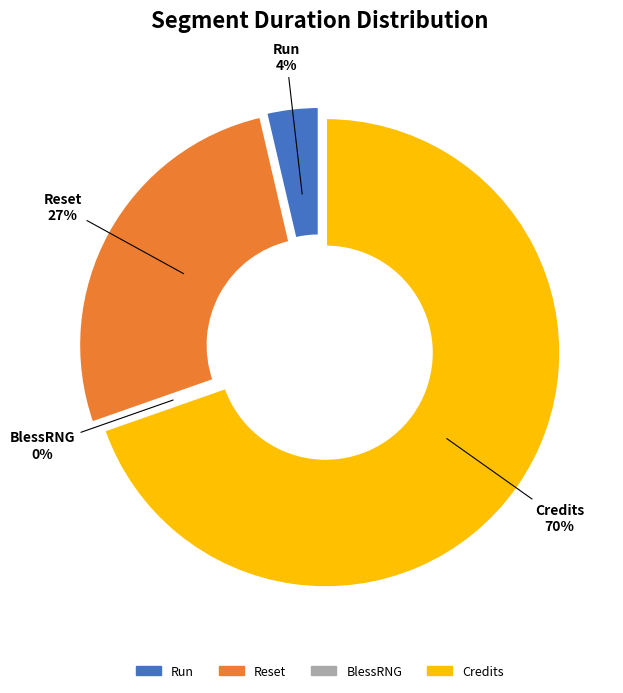

Is there a majority slice in this chart?

Yes